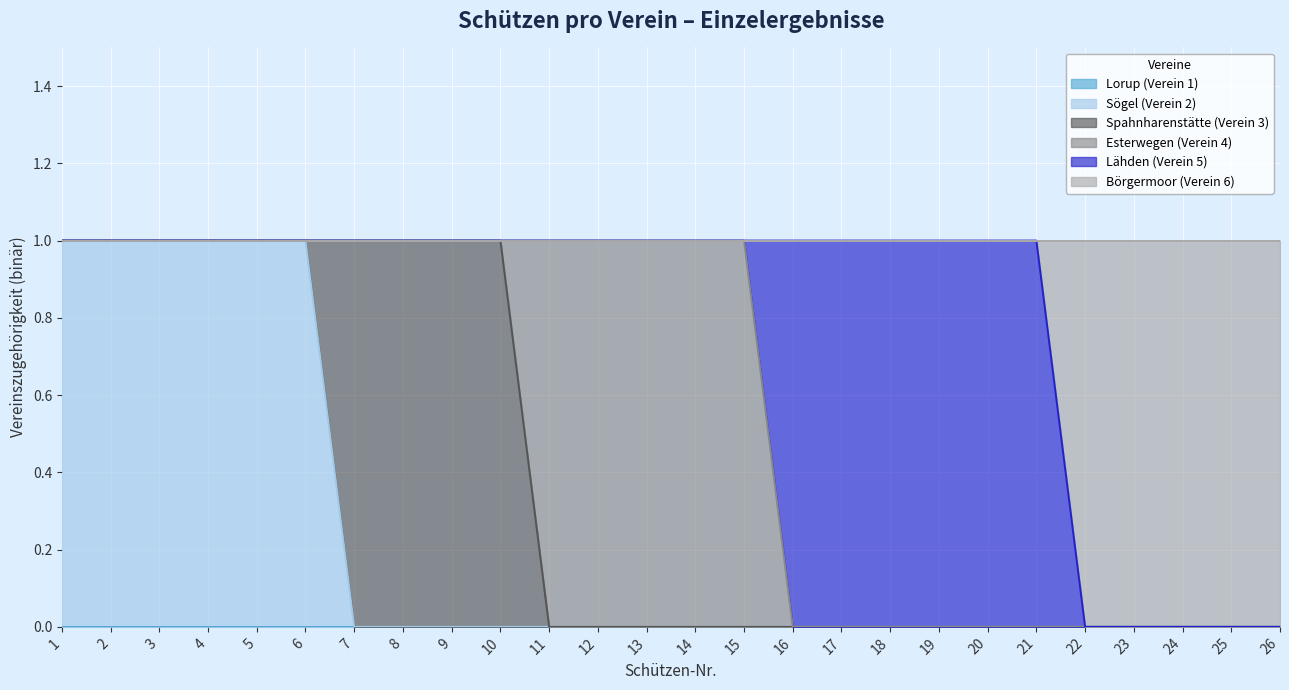

Reading left to right, extract all data points from this chart.

Lorup (Verein 1): 1=0	2=0	3=0	4=0	5=0	6=0	7=0	8=0	9=0	10=0	11=0	12=0	13=0	14=0	15=0	16=0	17=0	18=0	19=0	20=0	21=0	22=0	23=0	24=0	25=0	26=0
Sögel (Verein 2): 1=1	2=1	3=1	4=1	5=1	6=1	7=0	8=0	9=0	10=0	11=0	12=0	13=0	14=0	15=0	16=0	17=0	18=0	19=0	20=0	21=0	22=0	23=0	24=0	25=0	26=0
Spahnharenstätte (Verein 3): 1=0	2=0	3=0	4=0	5=0	6=0	7=1	8=1	9=1	10=1	11=0	12=0	13=0	14=0	15=0	16=0	17=0	18=0	19=0	20=0	21=0	22=0	23=0	24=0	25=0	26=0
Esterwegen (Verein 4): 1=0	2=0	3=0	4=0	5=0	6=0	7=0	8=0	9=0	10=0	11=1	12=1	13=1	14=1	15=1	16=0	17=0	18=0	19=0	20=0	21=0	22=0	23=0	24=0	25=0	26=0
Lähden (Verein 5): 1=0	2=0	3=0	4=0	5=0	6=0	7=0	8=0	9=0	10=0	11=0	12=0	13=0	14=0	15=0	16=1	17=1	18=1	19=1	20=1	21=1	22=0	23=0	24=0	25=0	26=0
Börgermoor (Verein 6): 1=0	2=0	3=0	4=0	5=0	6=0	7=0	8=0	9=0	10=0	11=0	12=0	13=0	14=0	15=0	16=0	17=0	18=0	19=0	20=0	21=0	22=1	23=1	24=1	25=1	26=1